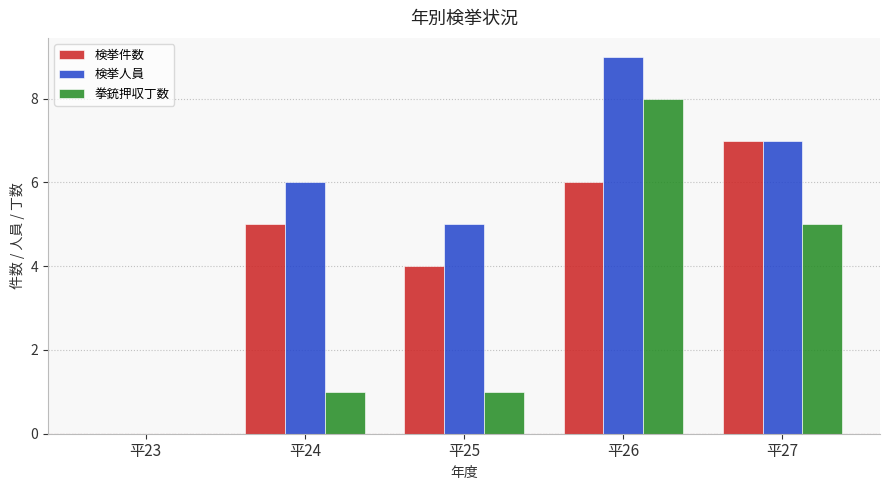

What is the average value of the 拳銃押収丁数 series?

3